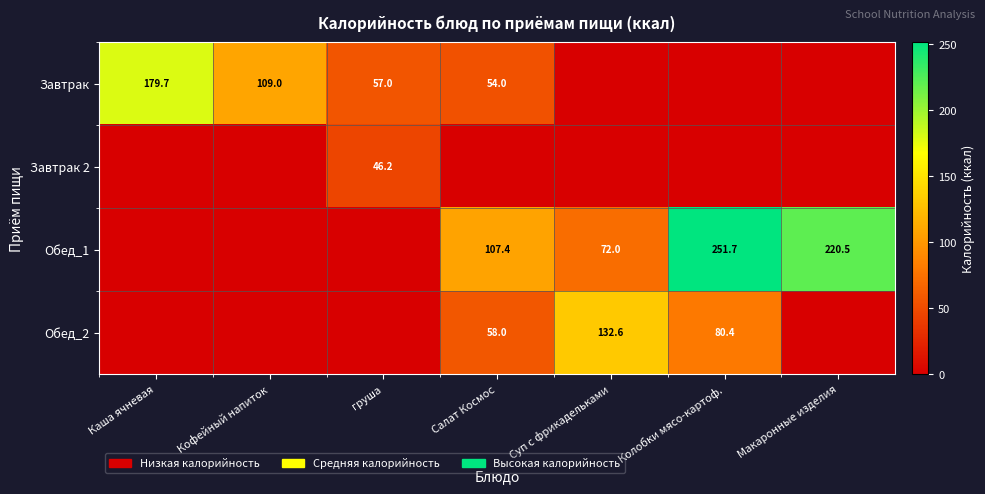

What is the total value across all series at Салат Космос?

219.4